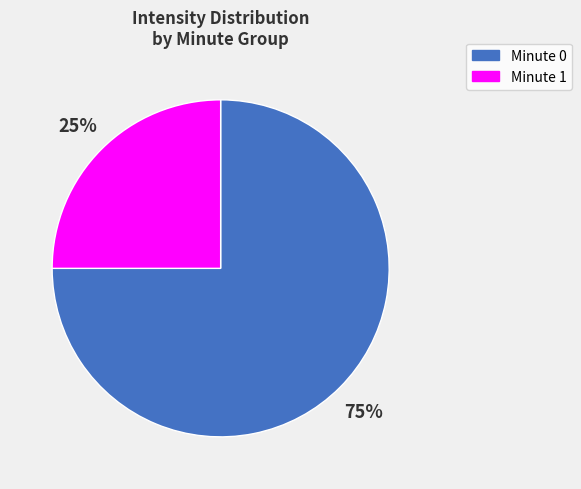

To the nearest percent, what is the average slice percentage?

50%